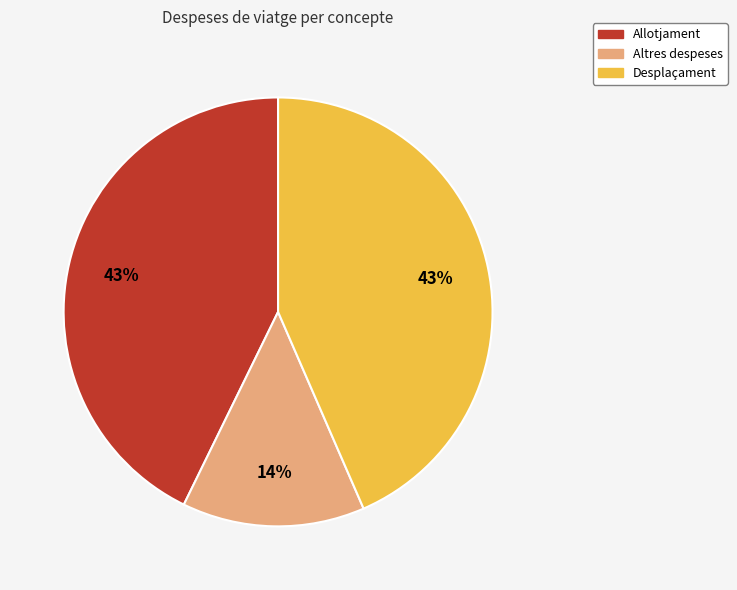

Is Altres despeses the majority of the pie?

No